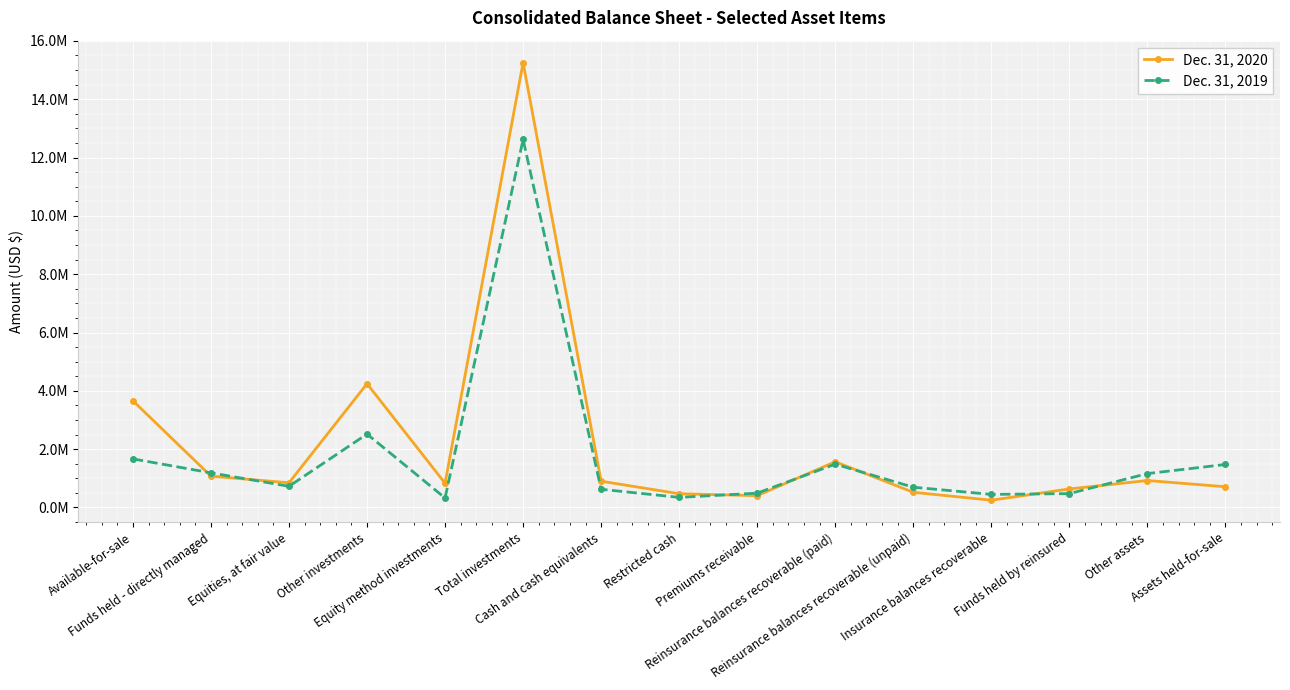

What is the total value across all series at Restricted cash?

818841